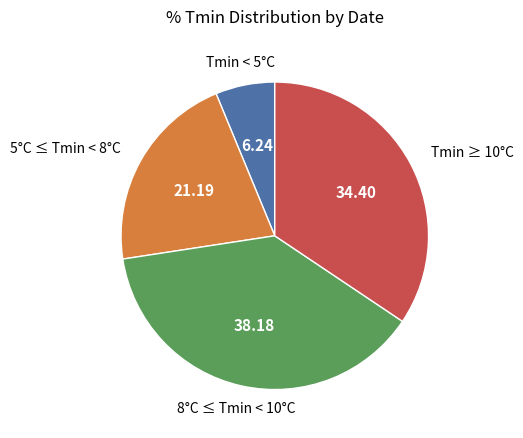

How many segments does this pie chart have?

4